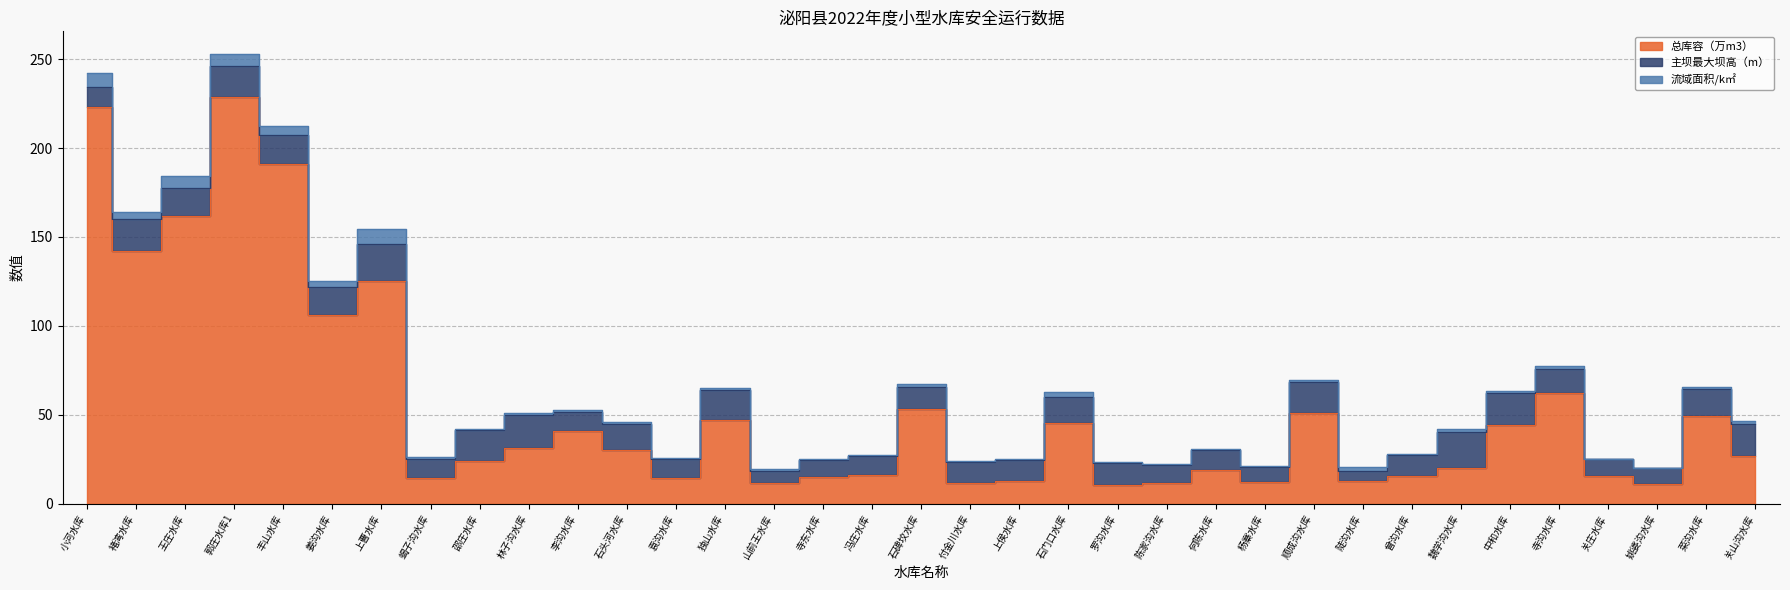

Which series has the largest total across all categories?

总库容（万m3）